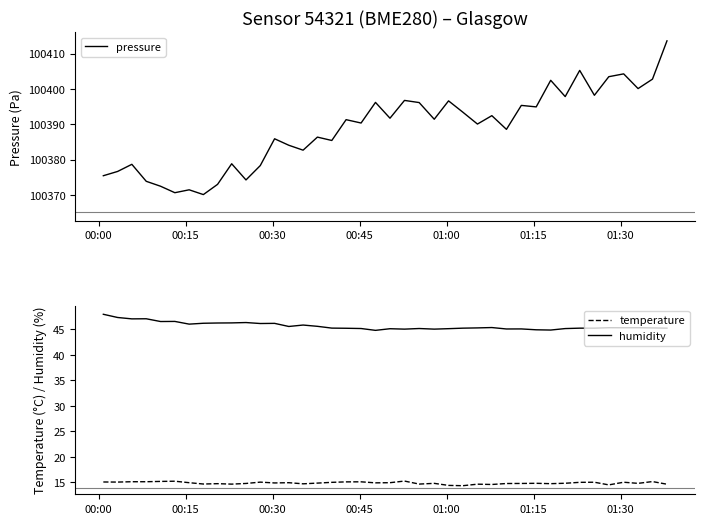

Is this an area chart (filled region under the line)?

No